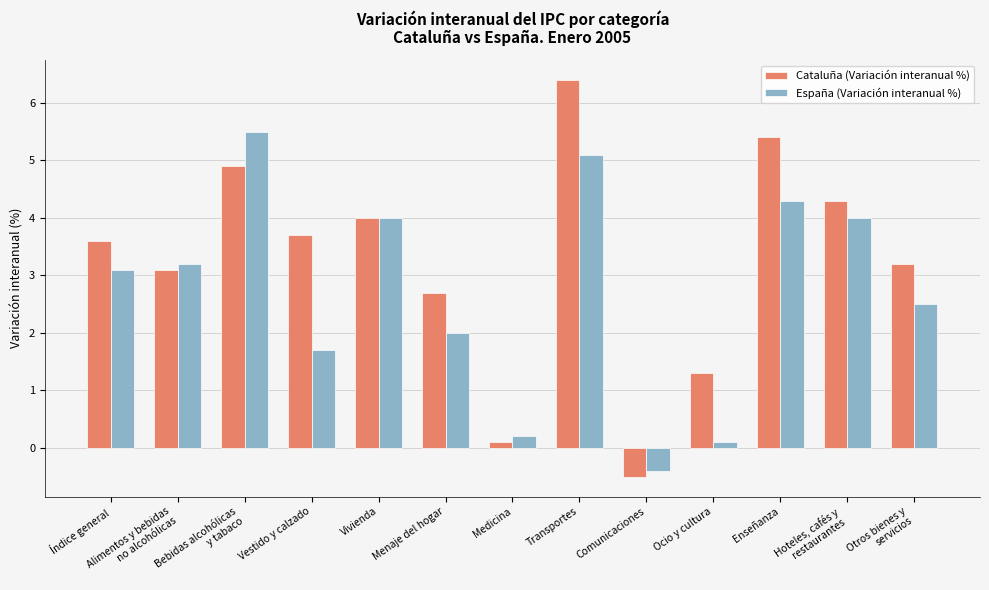

Which category has the lowest value across all series?

Comunicaciones